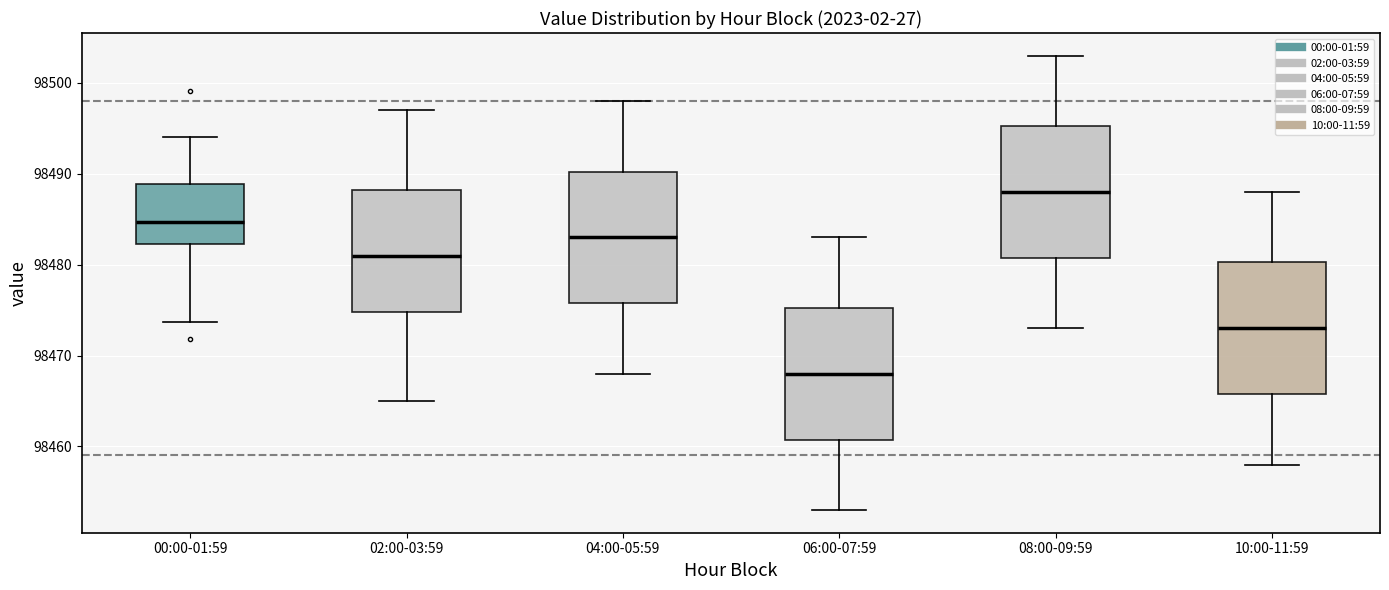

Reading left to right, transcribe this box plot: for each box, give where its median line is, the range the box spans, and where its two whiskers end, as read against the y-axis. The values are not printed on the chart, so give them approximately, as read against the axis.

00:00-01:59: median 98485, box 98482 to 98489, whiskers 98474 to 98494
02:00-03:59: median 98481, box 98475 to 98488, whiskers 98465 to 98497
04:00-05:59: median 98483, box 98476 to 98490, whiskers 98468 to 98498
06:00-07:59: median 98468, box 98461 to 98475, whiskers 98453 to 98483
08:00-09:59: median 98488, box 98481 to 98495, whiskers 98473 to 98503
10:00-11:59: median 98473, box 98466 to 98480, whiskers 98458 to 98488